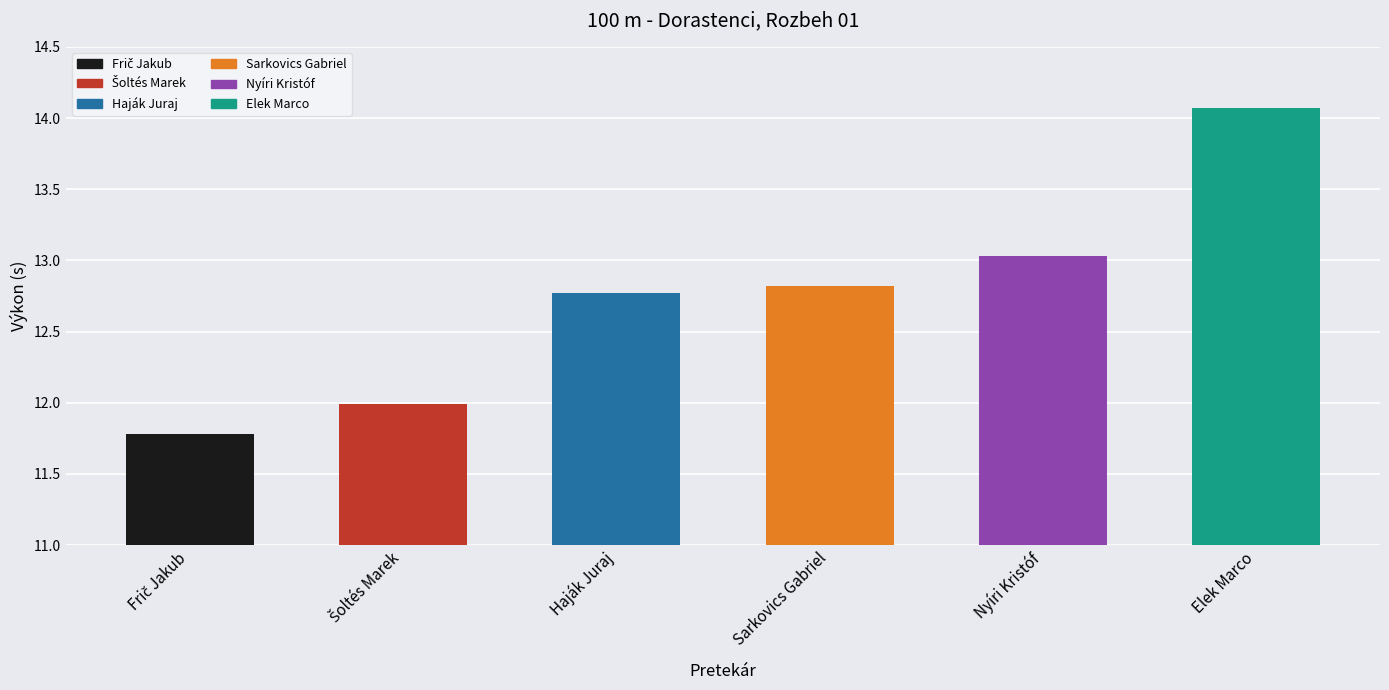

Reading left to right, what are all the values shown in this chart?

11.8	12.0	12.8	12.8	13.0	14.1